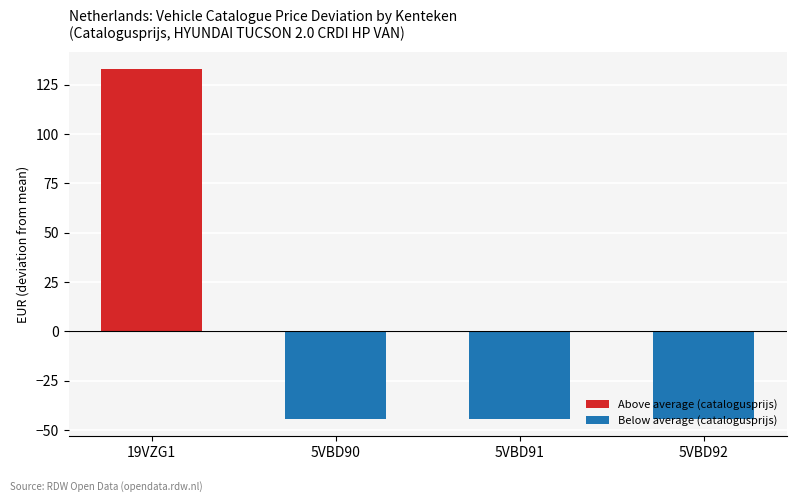

How many groups of bars are there?

4